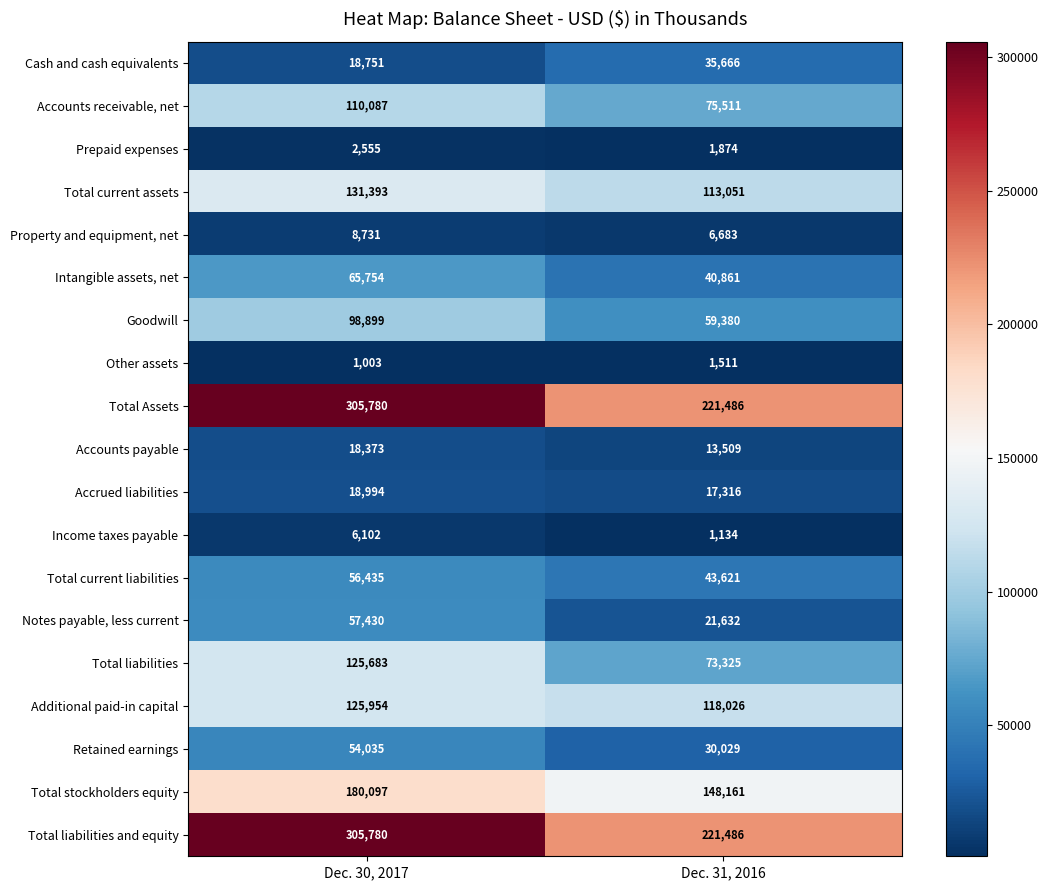

At how many categories does at least one series exceed 151329?

2